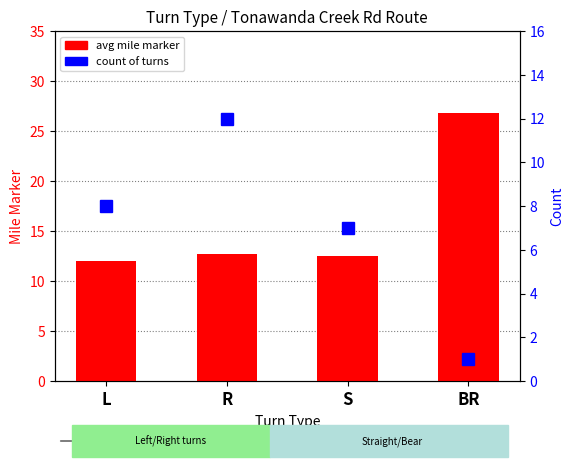

At how many categories does at least one series exceed 9?

4